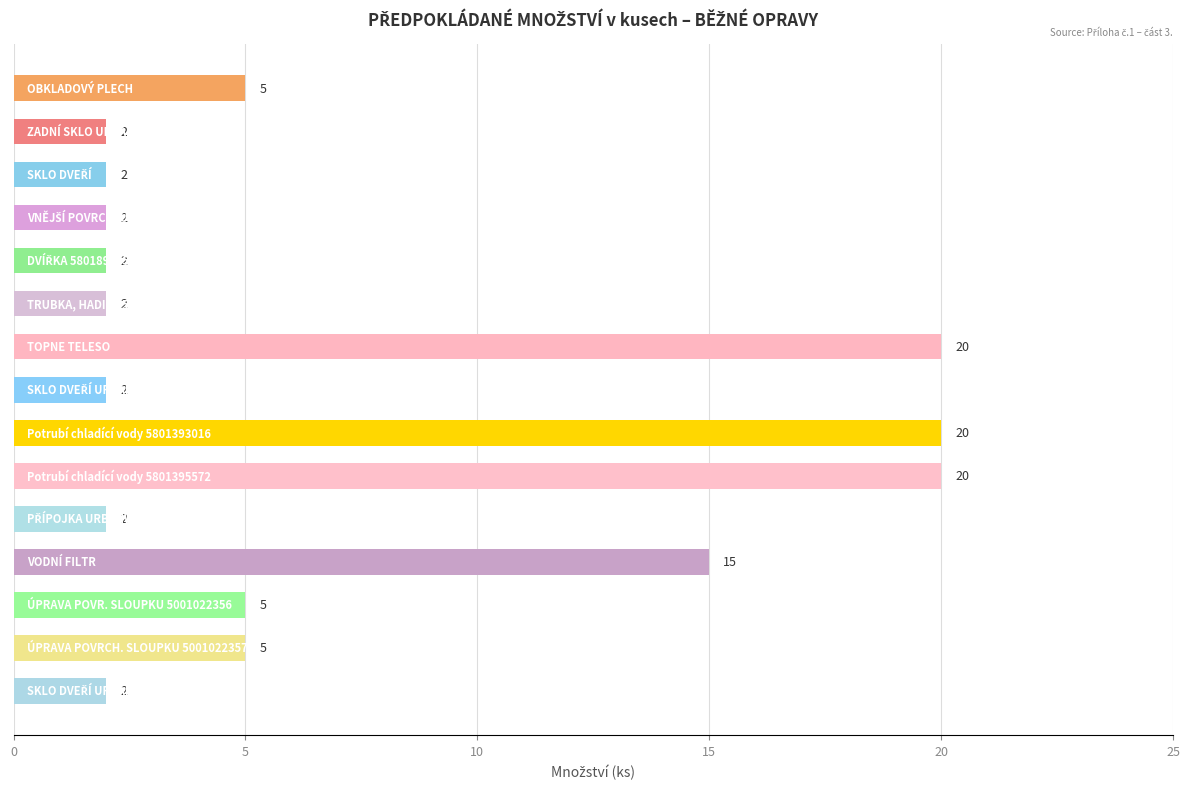

What is the maximum value shown in the chart?

20